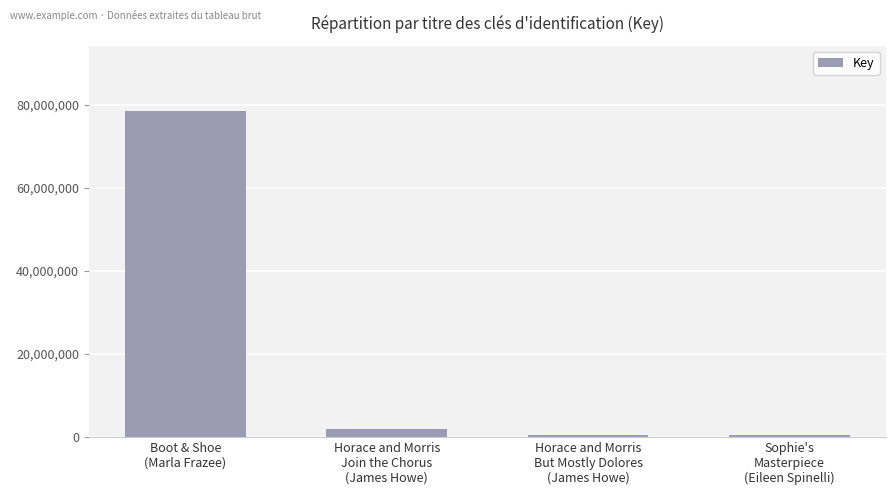

Count the number of data series in this chart.

1